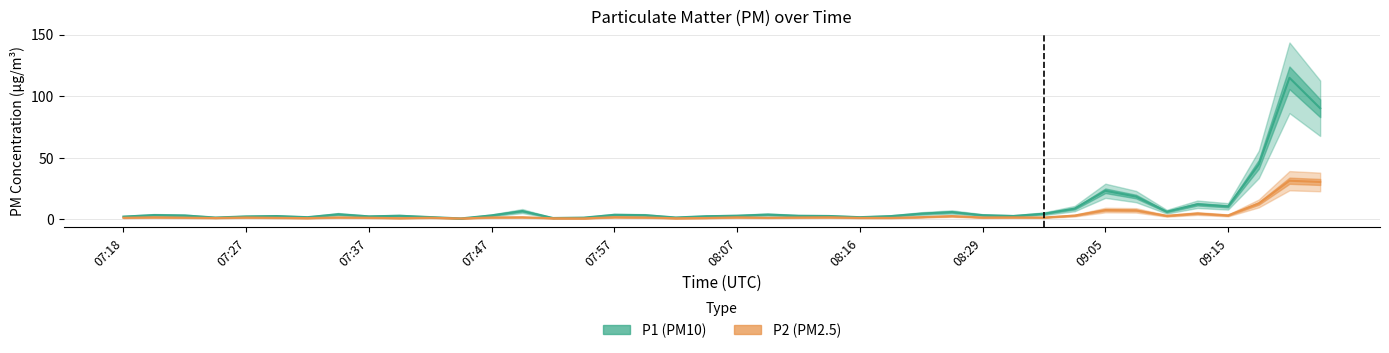

True or false: P2 (PM2.5) and P1 (PM10) intersect in this chart.

False